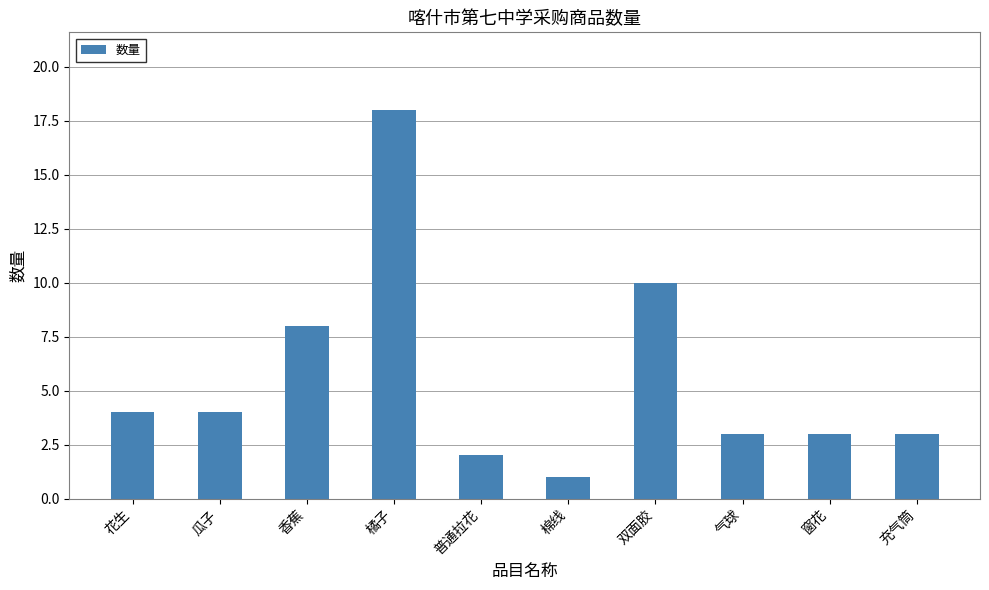

What is the average value?

6